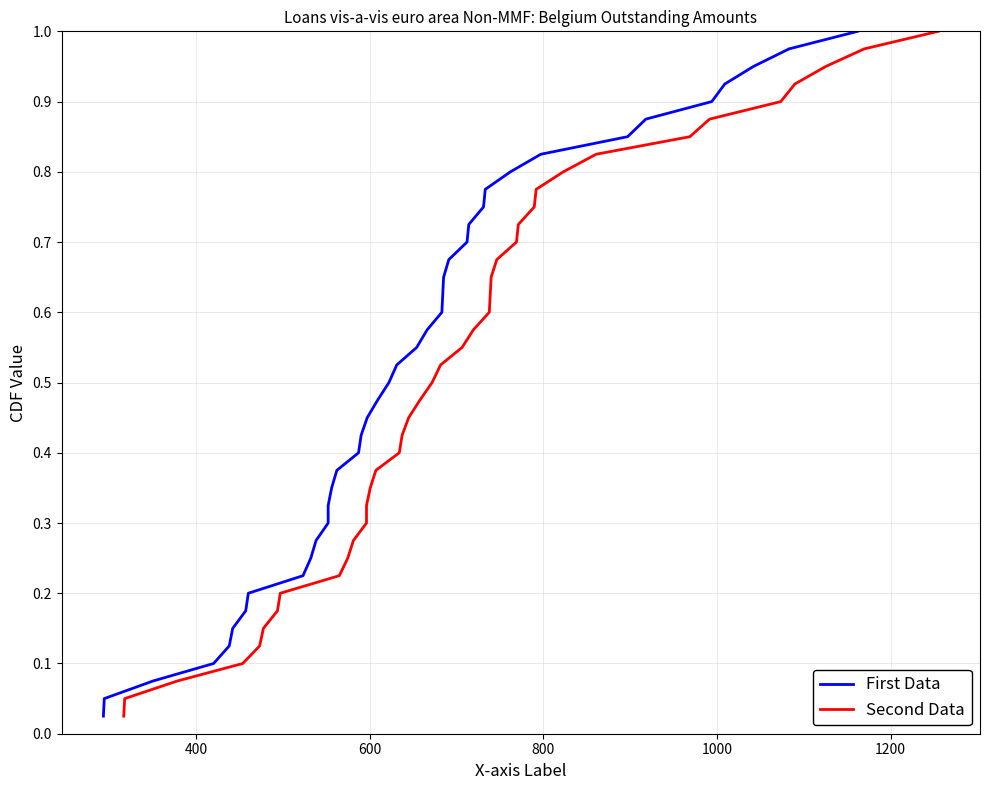

True or false: First Data and Second Data cross at least once.

False